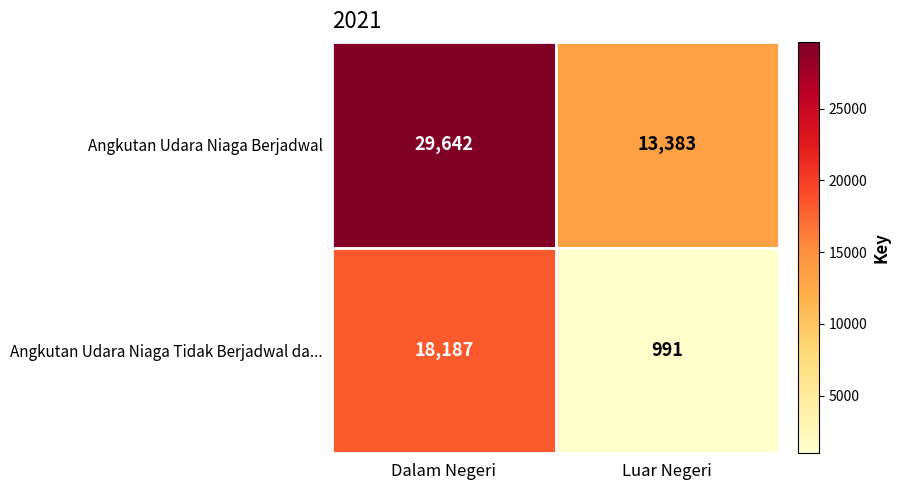

What is the sum of the Angkutan Udara Niaga Tidak Berjadwal da... values at Dalam Negeri and Luar Negeri?

19178